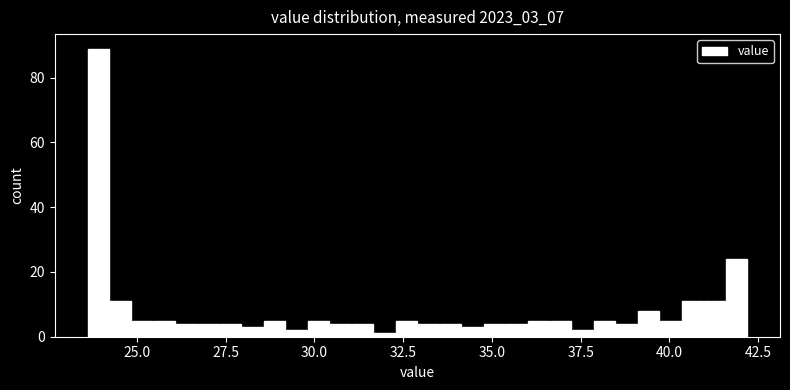

Read against the x-axis, roughly where is the centre of the tallest bar?

24.0